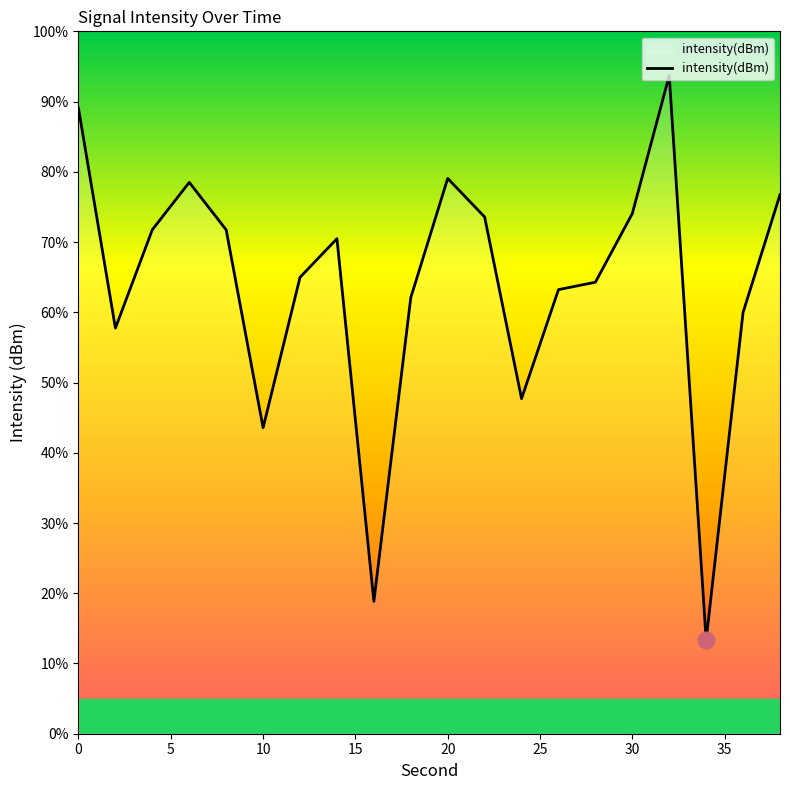

What is the smallest value displayed?

13.3